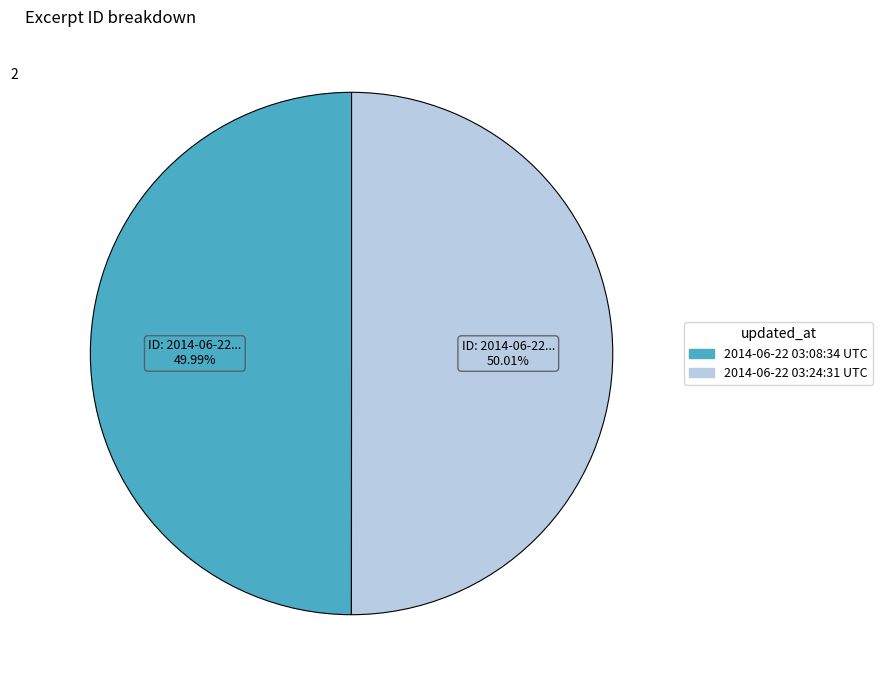

To the nearest percent, what percentage of the pie is 2014-06-22 03:08:34 UTC?

50%